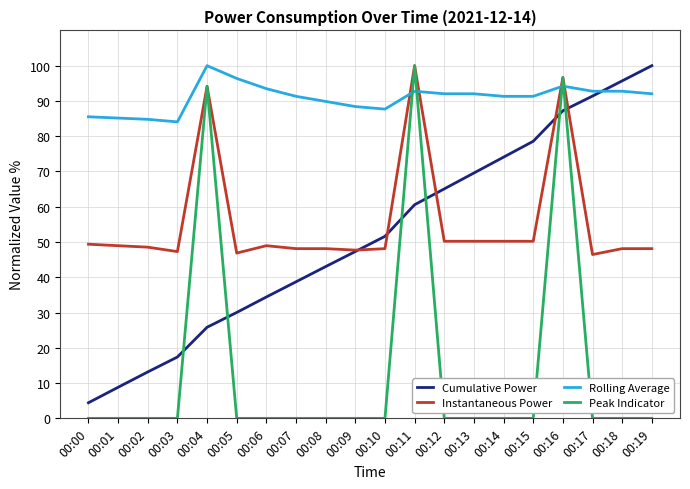

At how many categories does at least one series exceed 54?

20